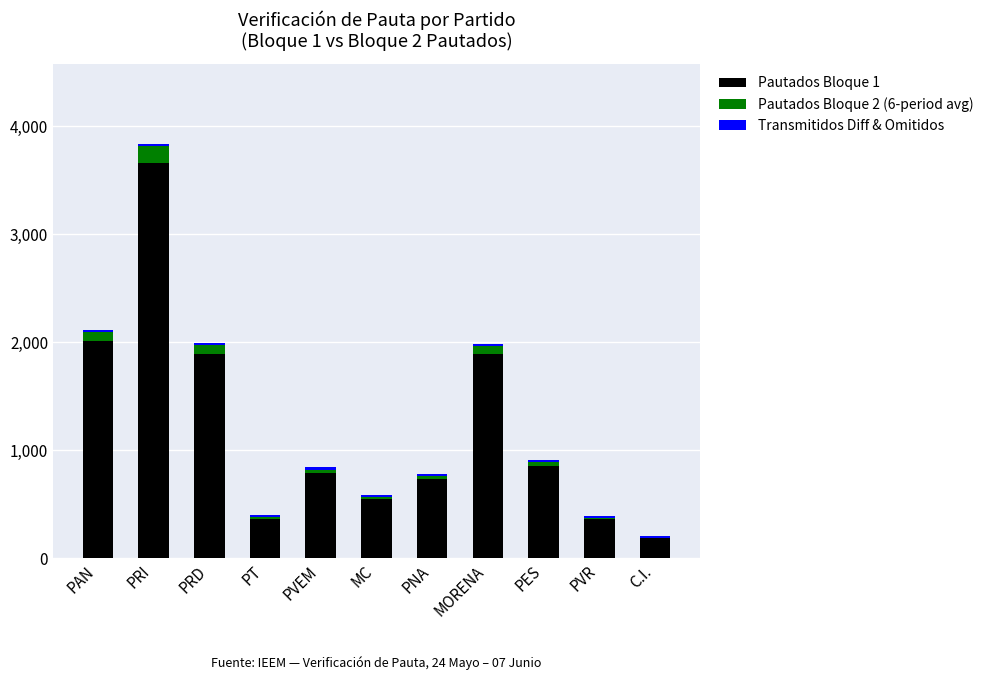

Are the bars grouped side by side (vs. stacked)?

No